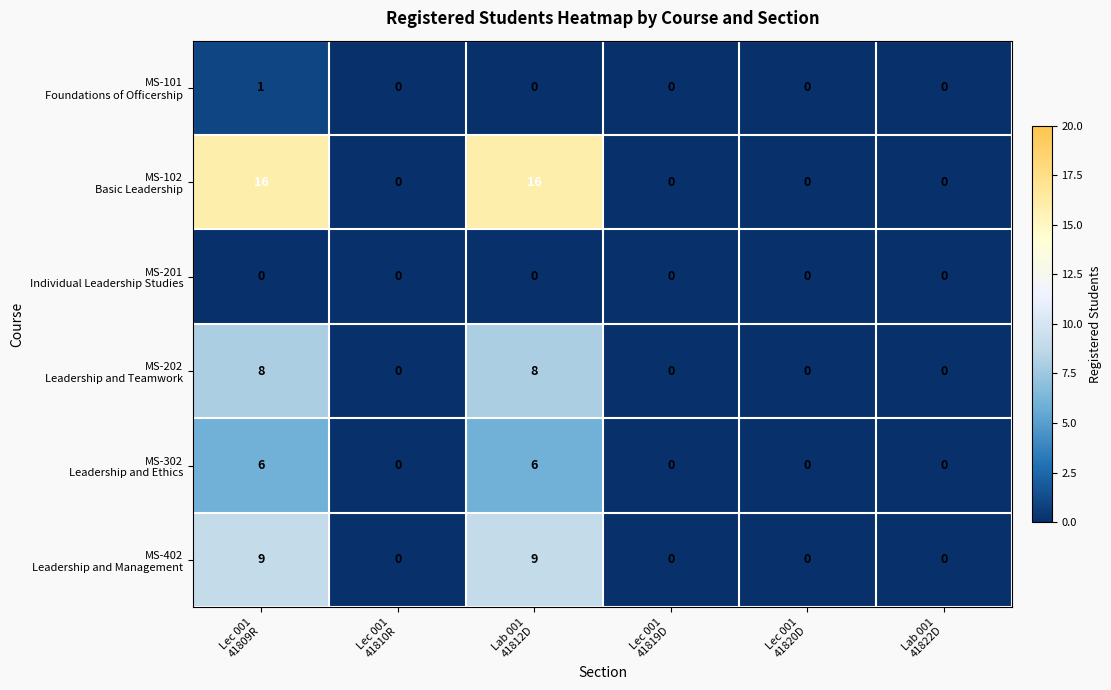

What is the greatest value displayed?

16